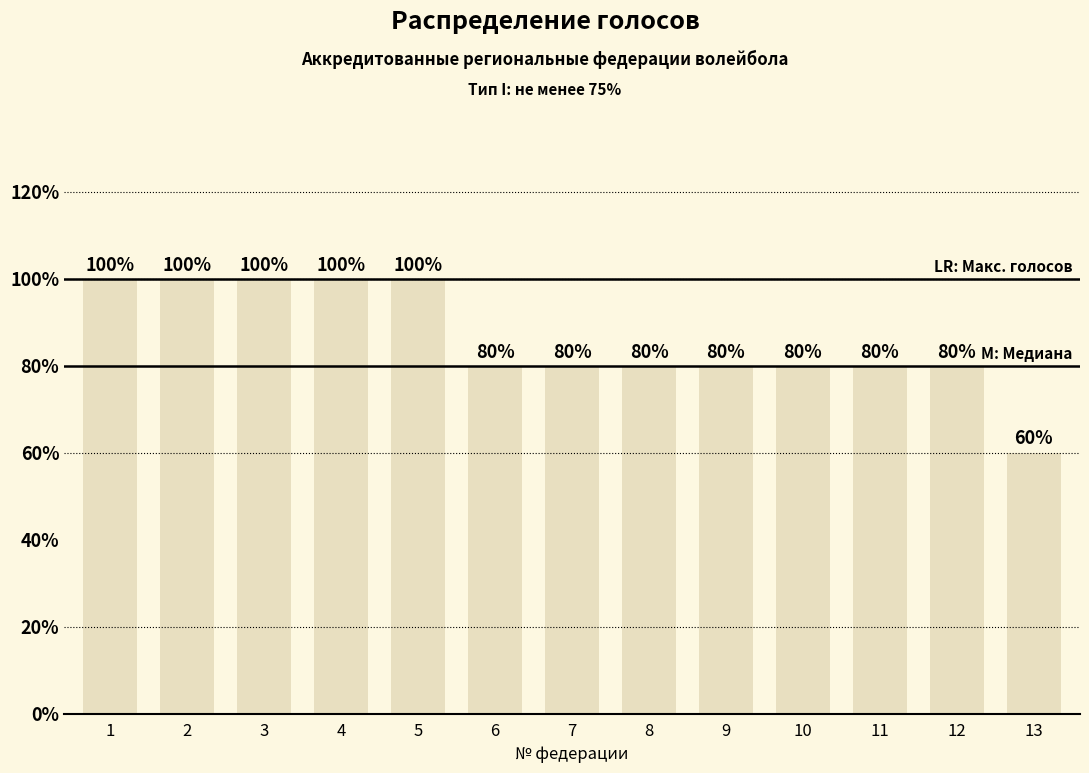

Are the bars horizontal?

No